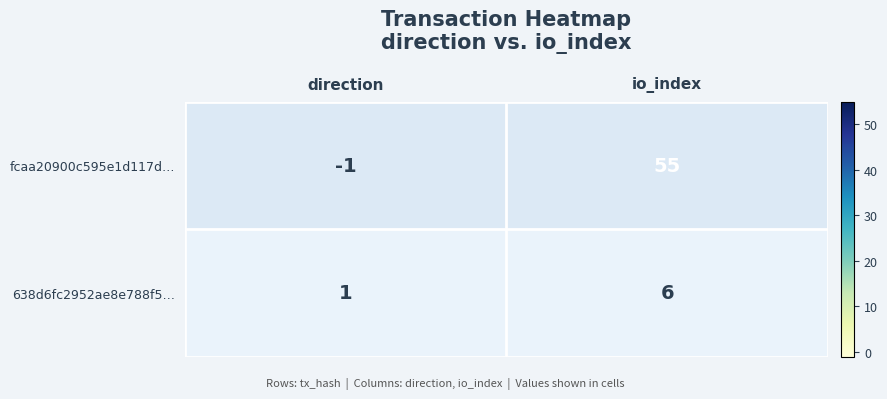

Which category has the lowest value across all series?

direction